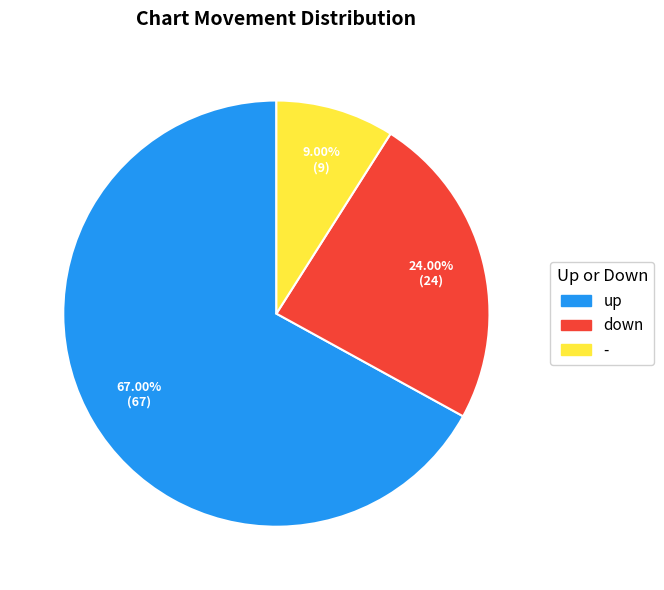

True or false: up accounts for 57% of the total.

False